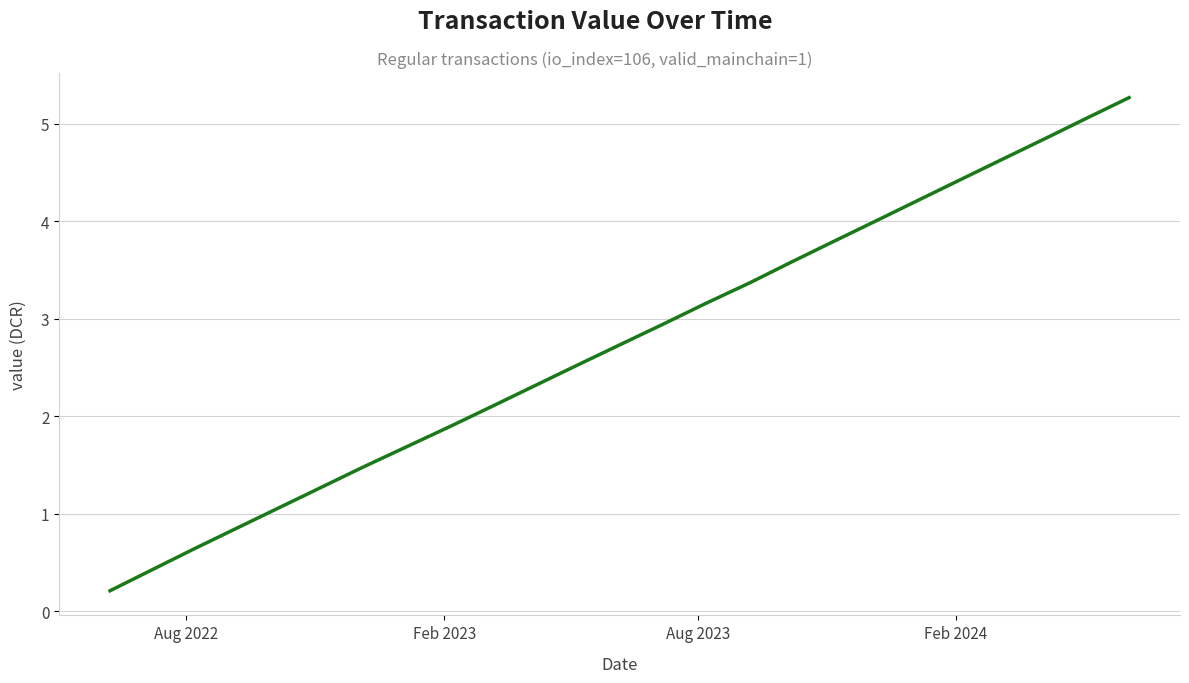

How many lines are shown in the chart?

1